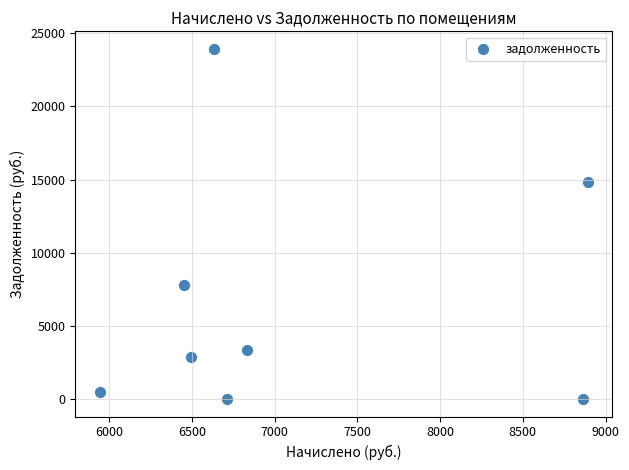

What Y value in the scatter plot is closest to 11966?

14820.8